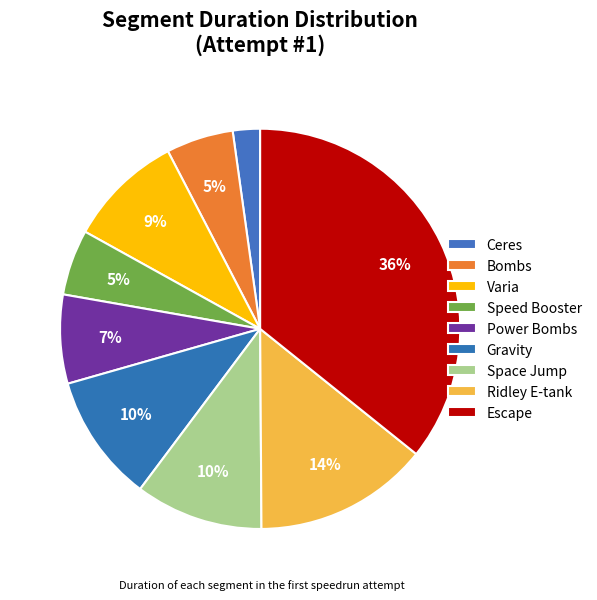

Count the number of slices in the pie.

9